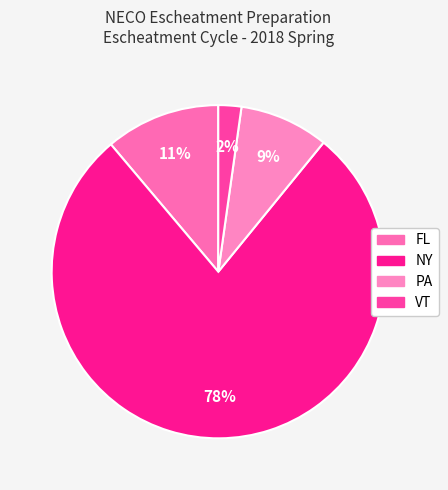

The NY slice represents 72% of the pie. True or false?

False